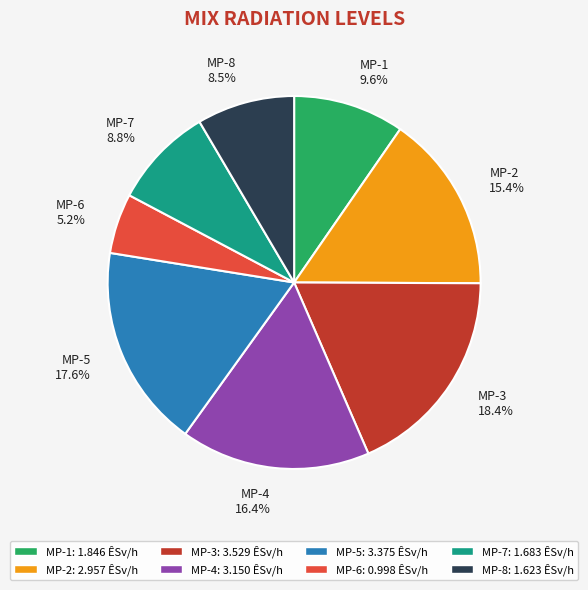

Does MP-2 account for over 50% of the chart?

No